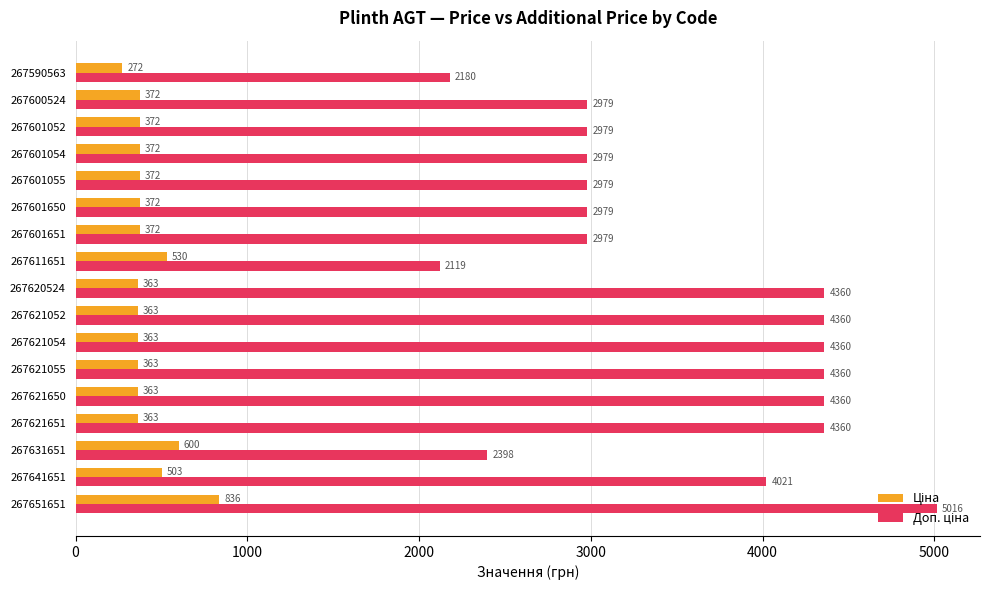

What is the minimum value shown in the chart?

272.5